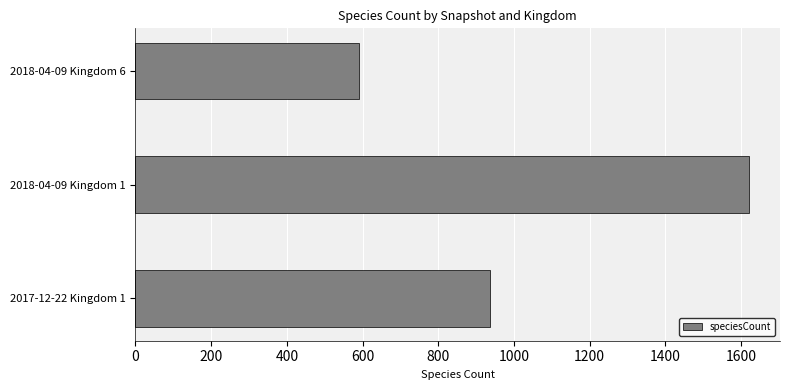

What is the difference between the maximum and minimum values?

1032